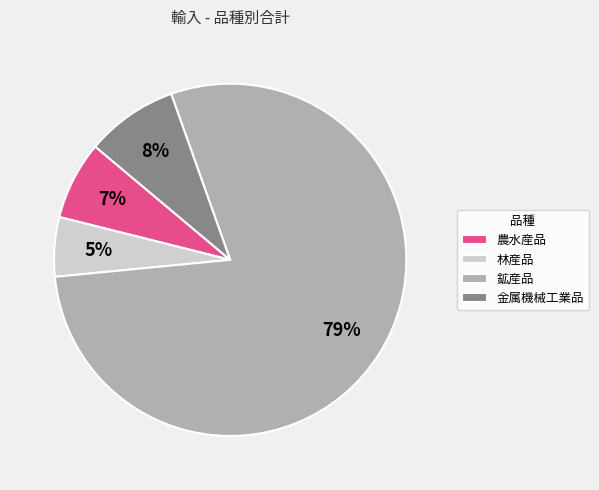

To the nearest percent, what is the average slice percentage?

25%